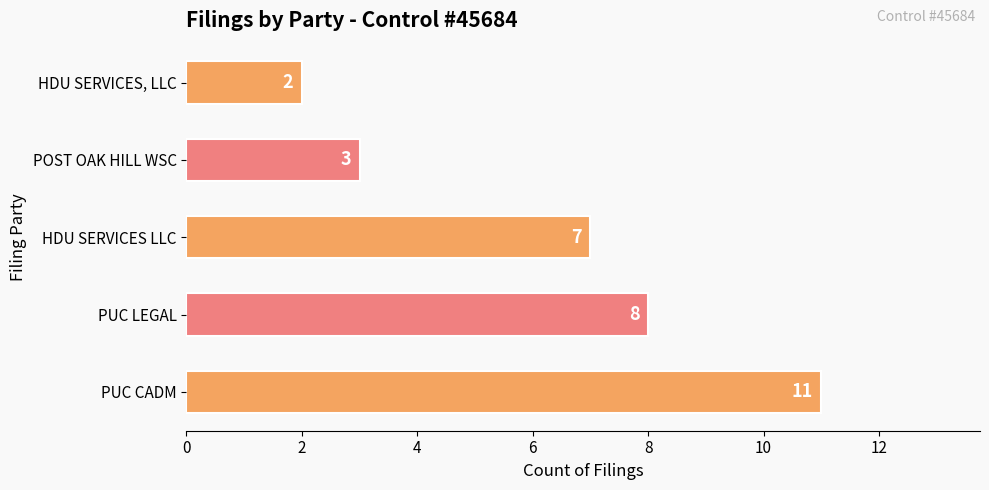

Which has a higher value, HDU SERVICES, LLC or PUC CADM?

PUC CADM